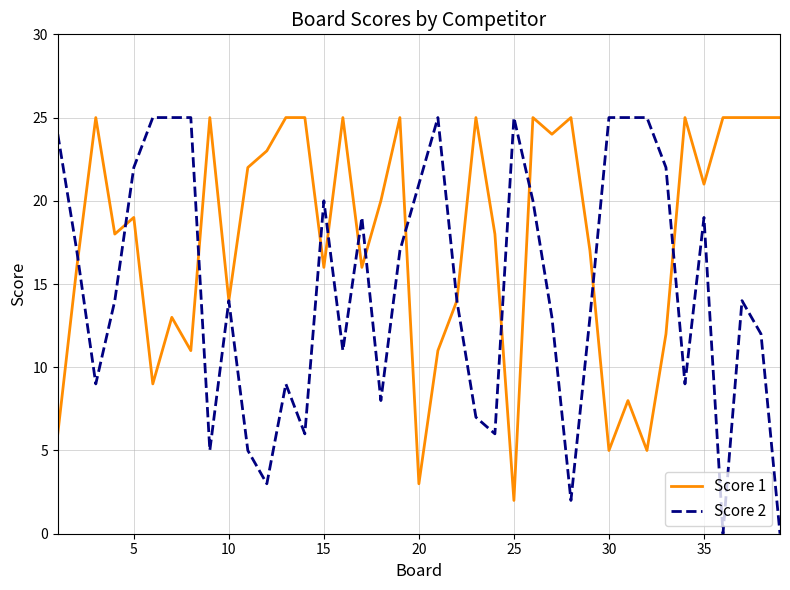

Which series has the largest total across all categories?

Score 1